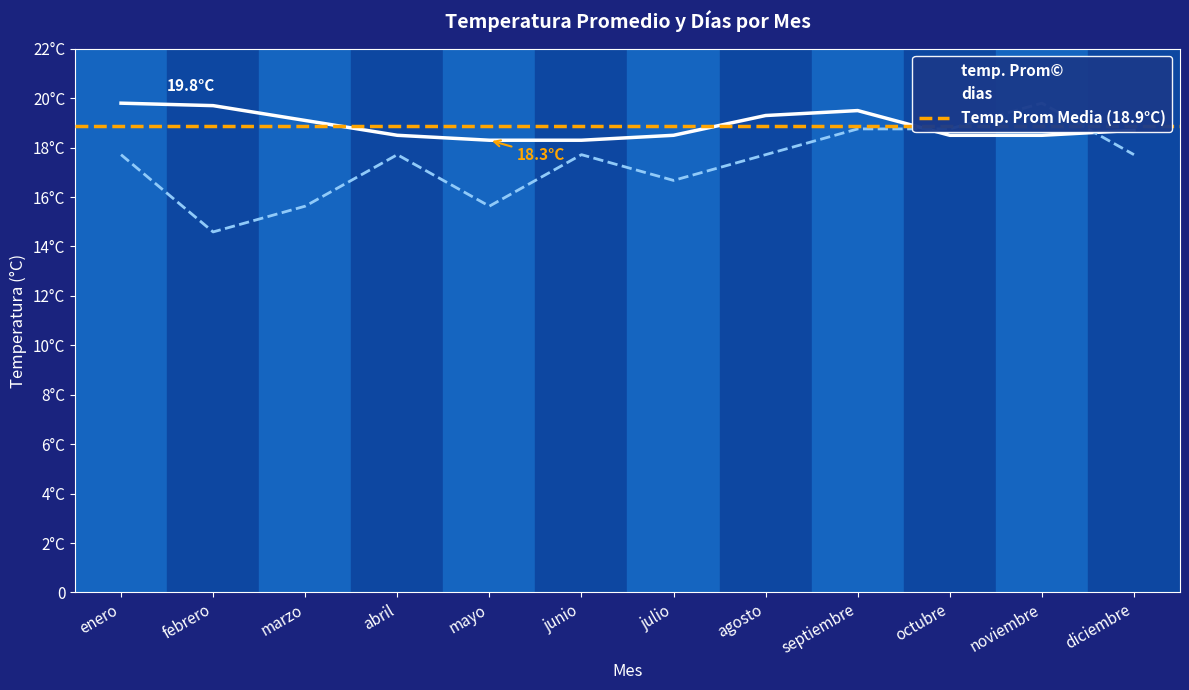

True or false: dias has a value of 18.8 at octubre.

True